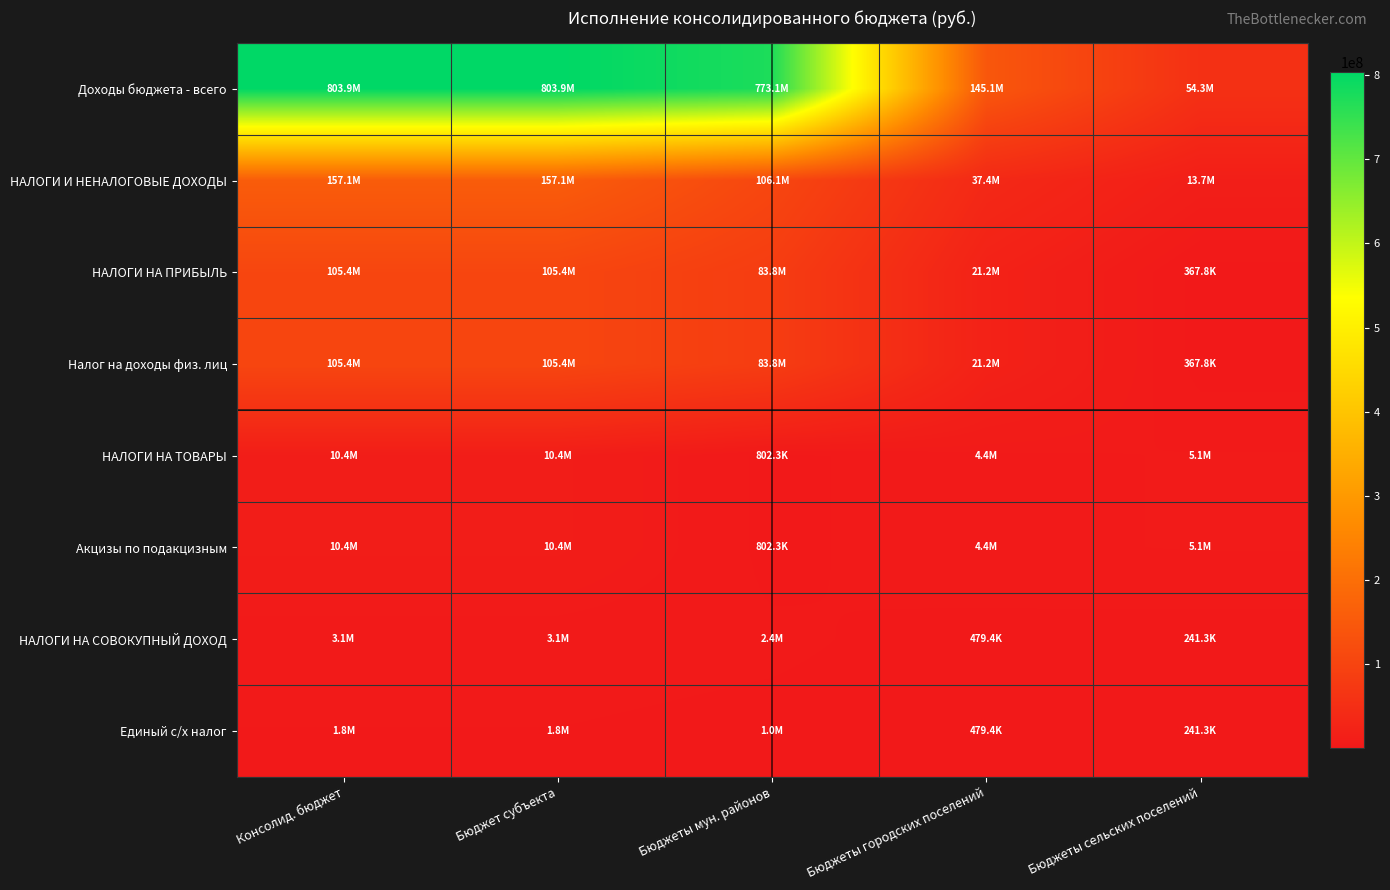

Between Консолид. бюджет and Бюджеты городских поселений, which series saw the biggest shift?

Доходы бюджета - всего